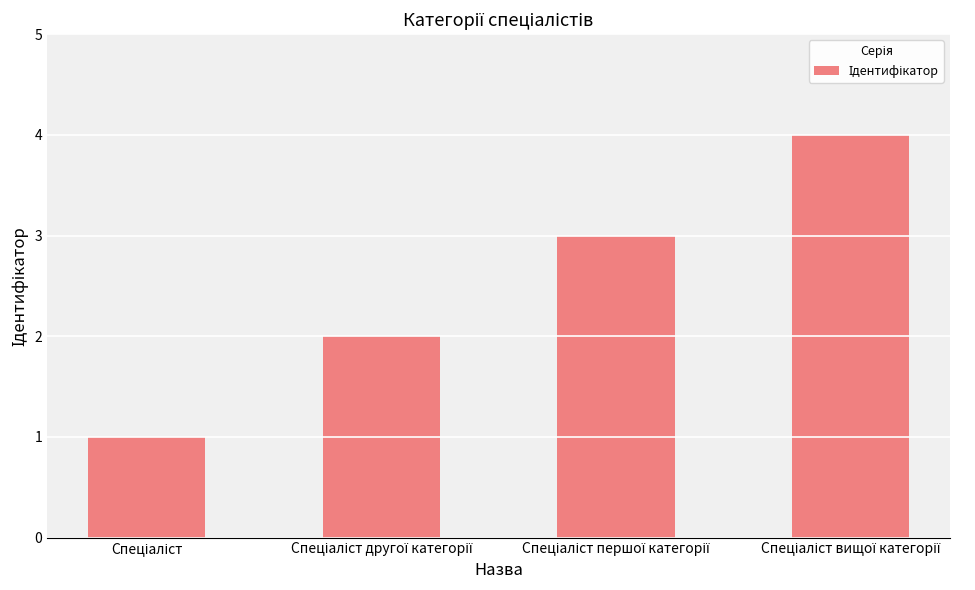

What is the maximum value shown in the chart?

4